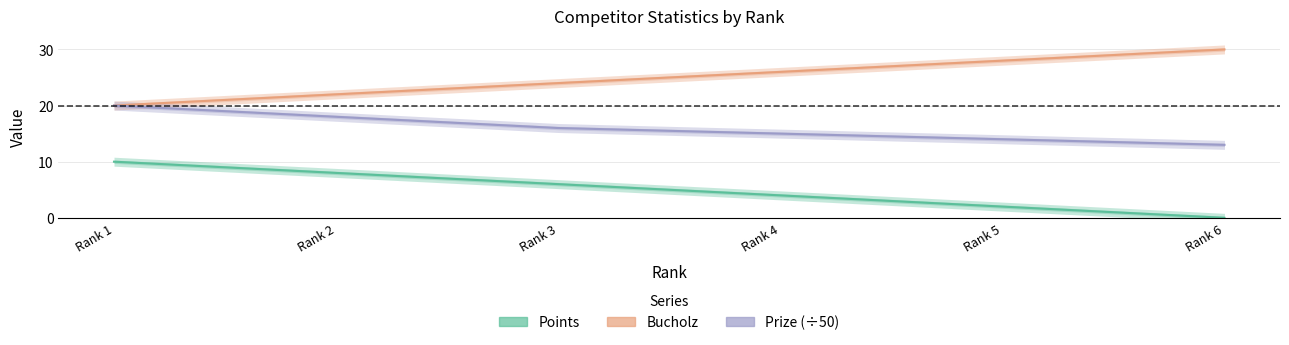

Which series changed the most between Rank 1 and Rank 6?

Points